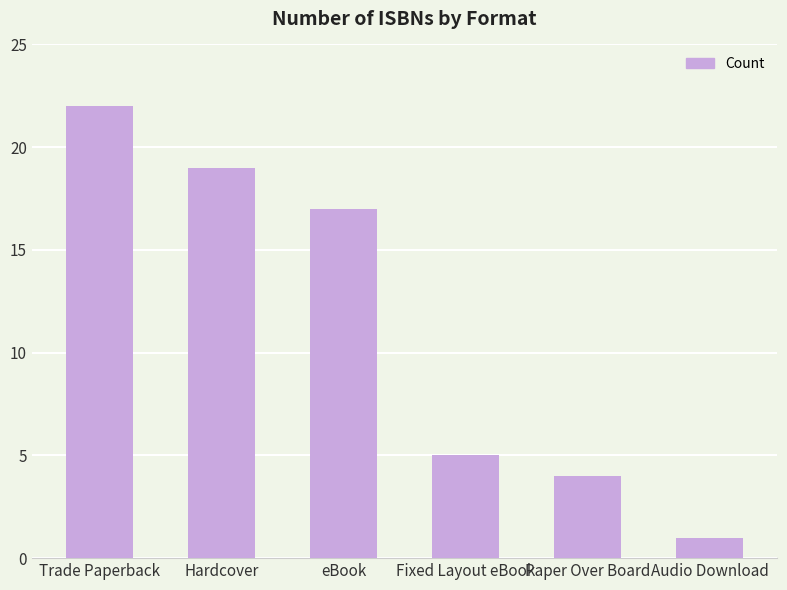

How many bars are there in total?

6